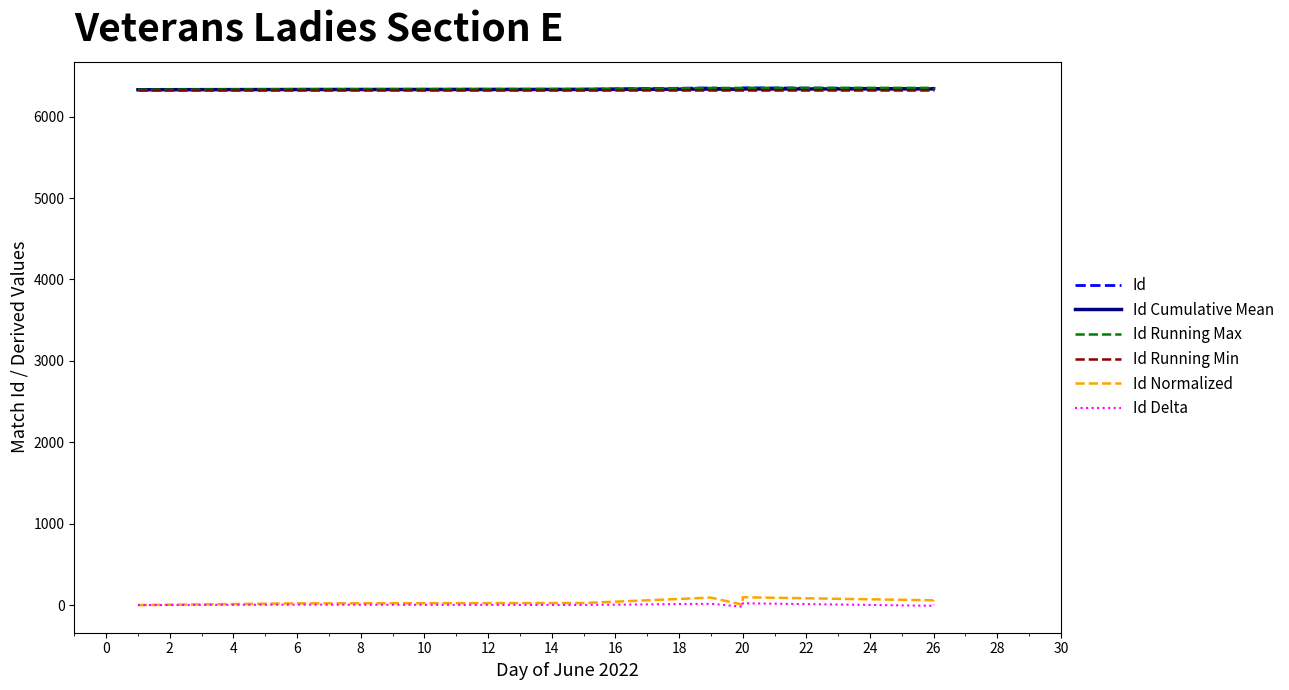

What is the highest value of the Id Cumulative Mean series?

6341.9